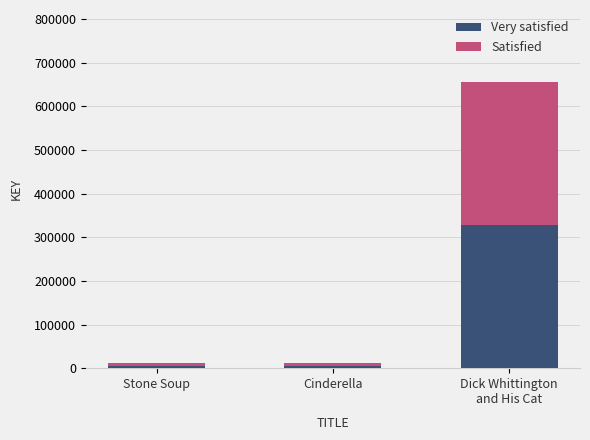

What is the difference between the maximum and minimum values in the Very satisfied series?

322720